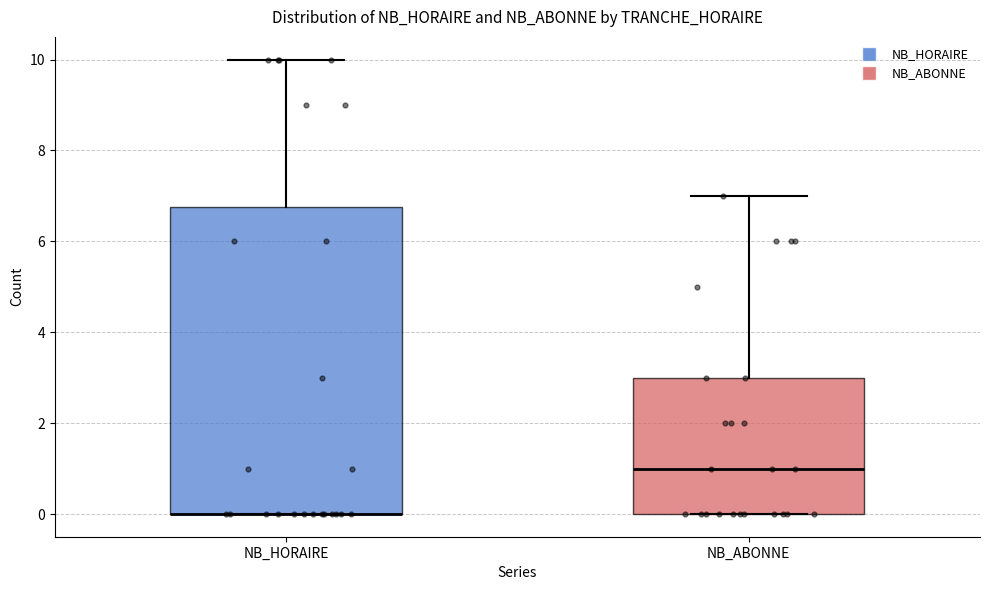

Which box is the tallest, from its lower edge to its upper edge?

NB_HORAIRE